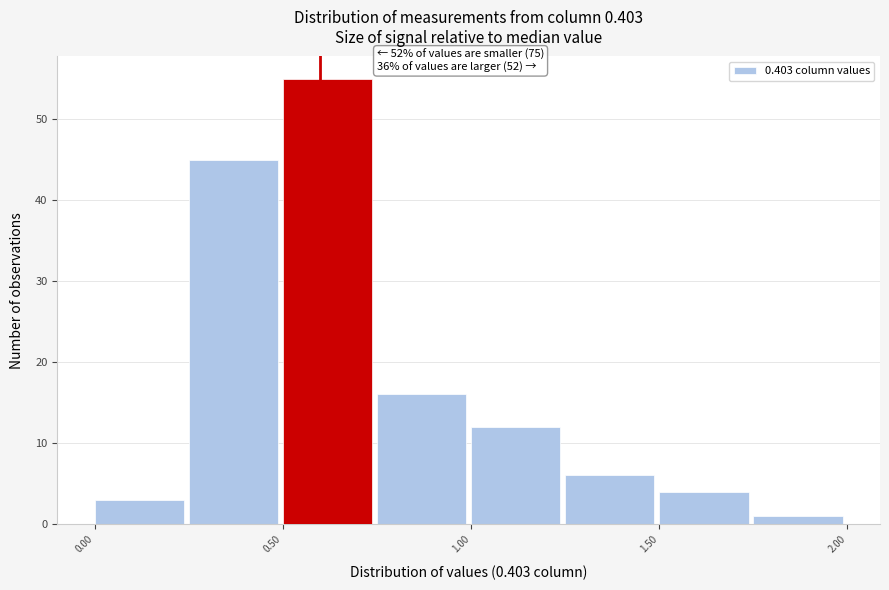

Which range on the x-axis has the tallest bar?

0.50 to 0.75